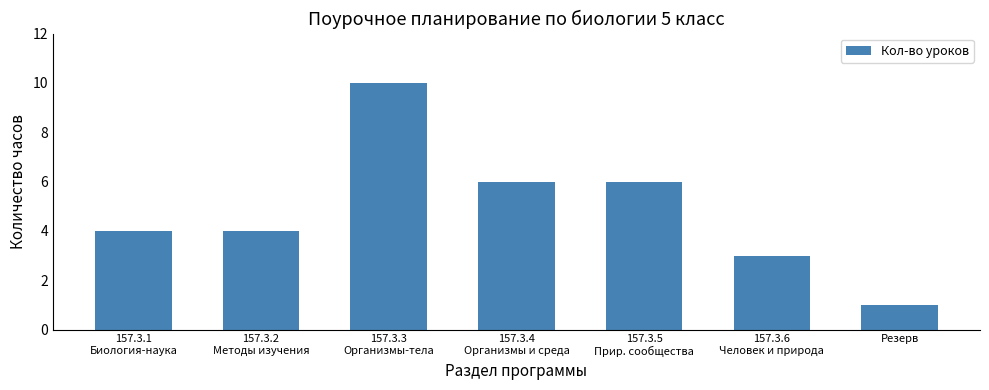

What is the difference between the maximum and minimum values?

9